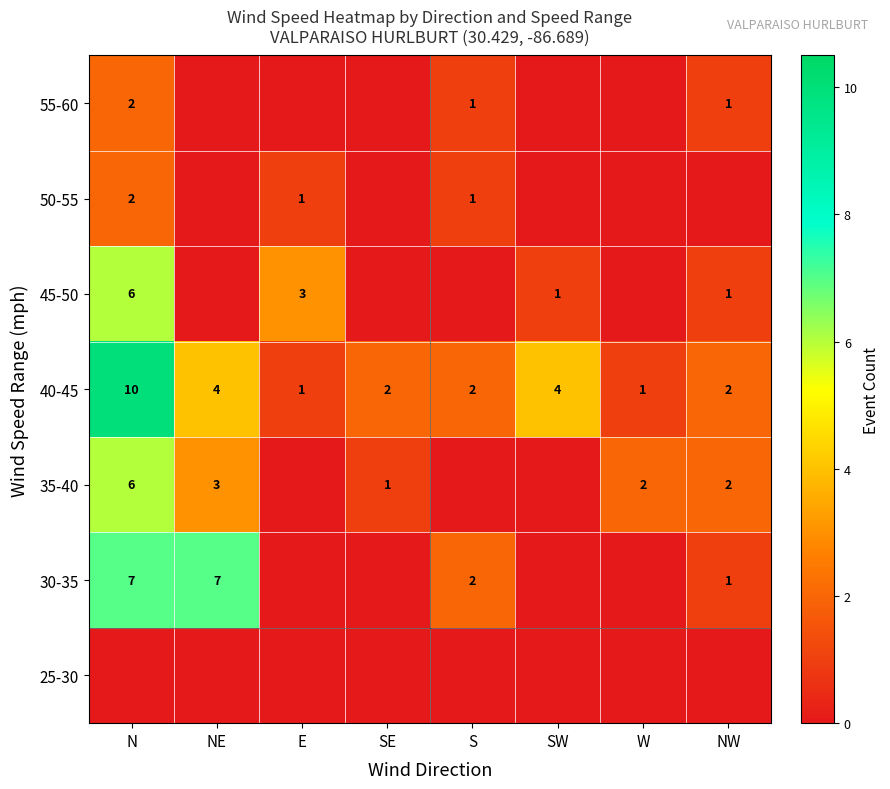

Is it true that 35-40 equals 3 at NW?

False